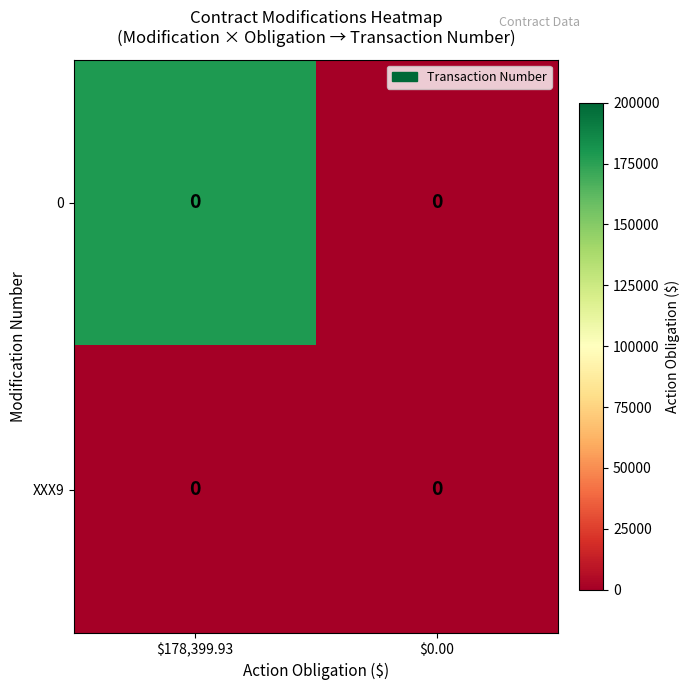

At which label does XXX9 reach its minimum?

$178,399.93